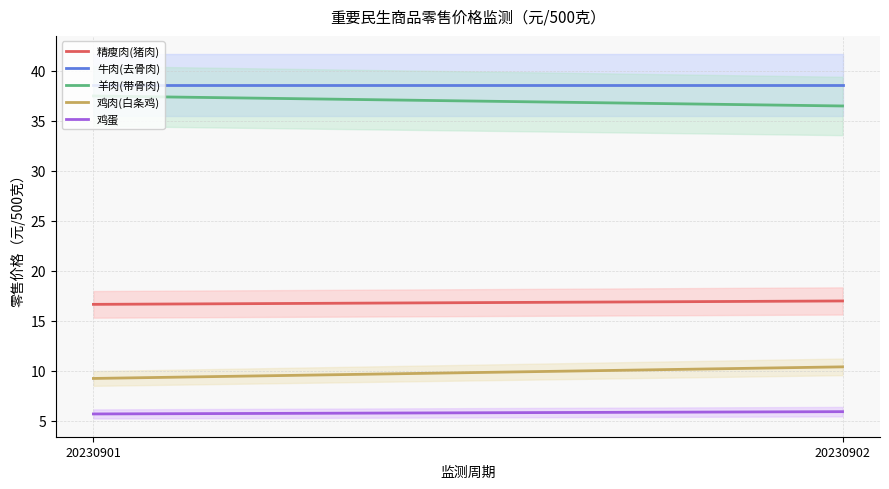

What is the sum of all 鸡蛋 values?

11.6